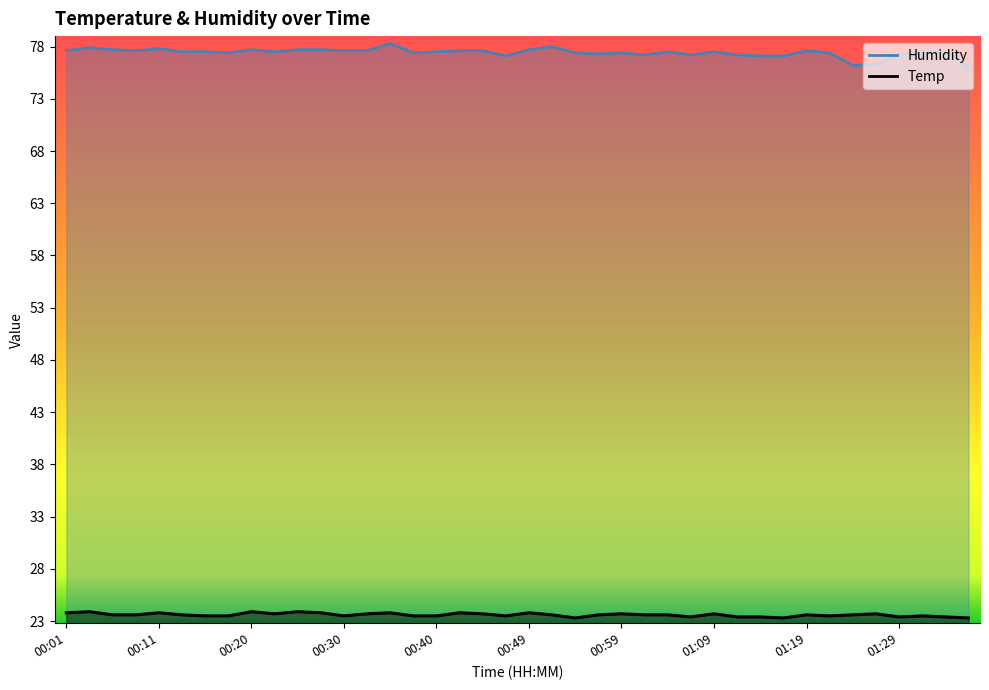

What is the value of the Humidity point at the 13th from the left?

77.6